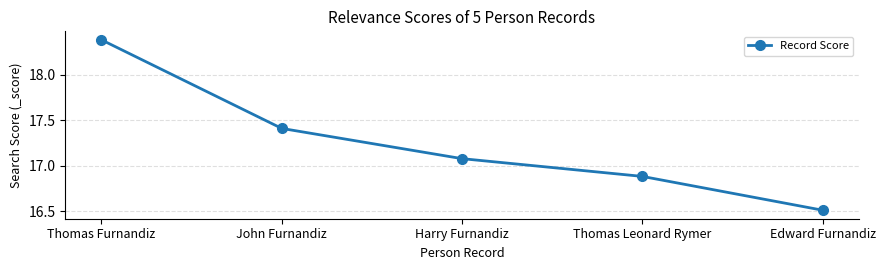

At which label does the data first exceed 17?

Thomas Furnandiz